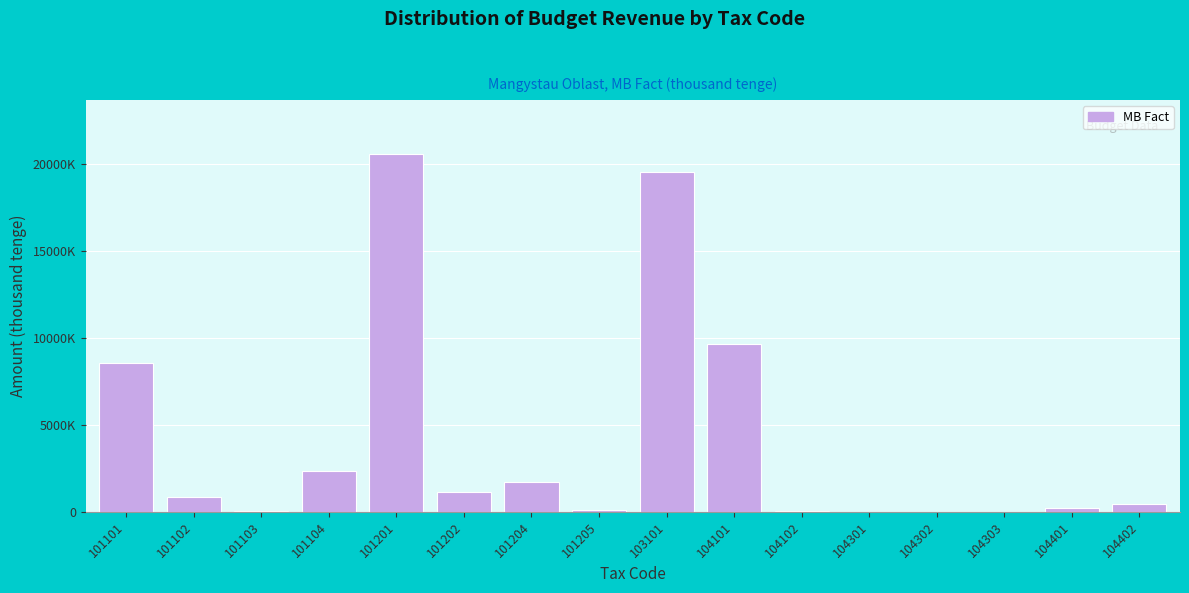

Are the bars horizontal?

No